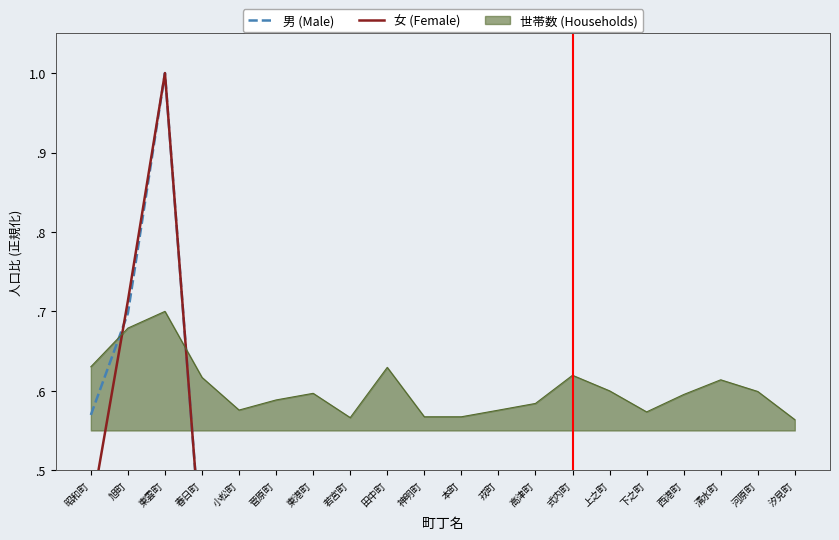

What is the smallest value displayed?

0.1